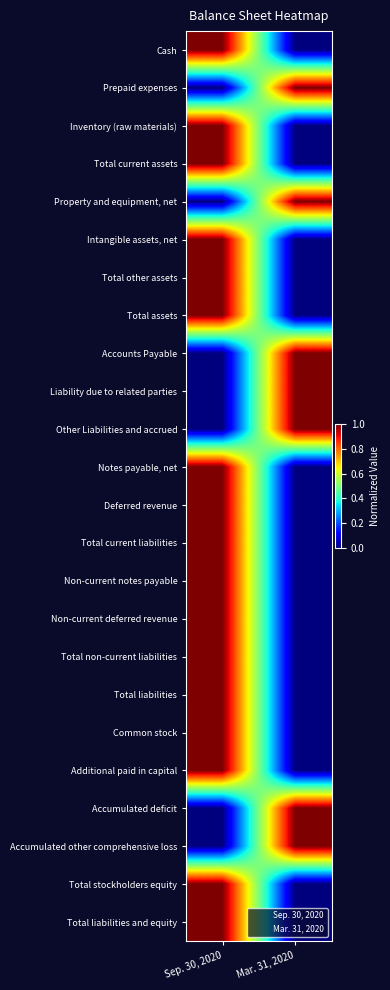

What is the spread (max minus min) of values at Mar. 31, 2020?

1